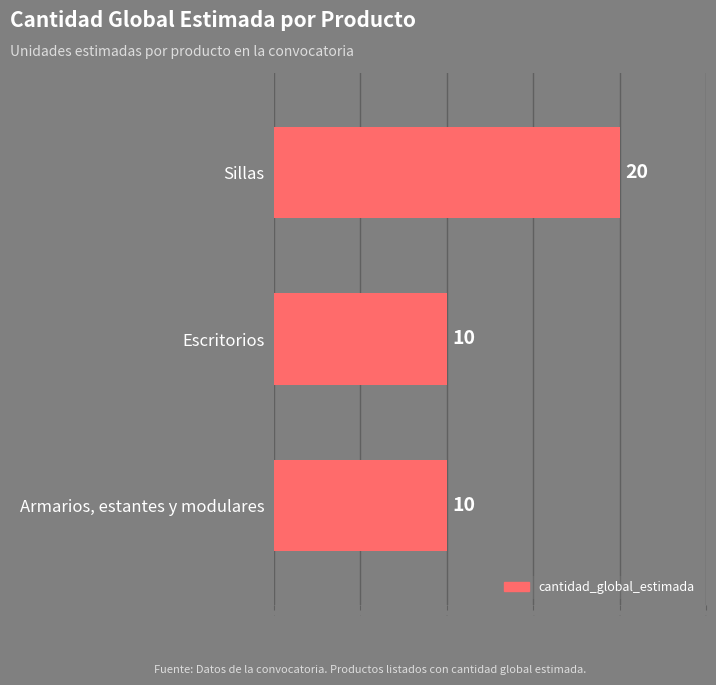

How many data points are above 10?

1